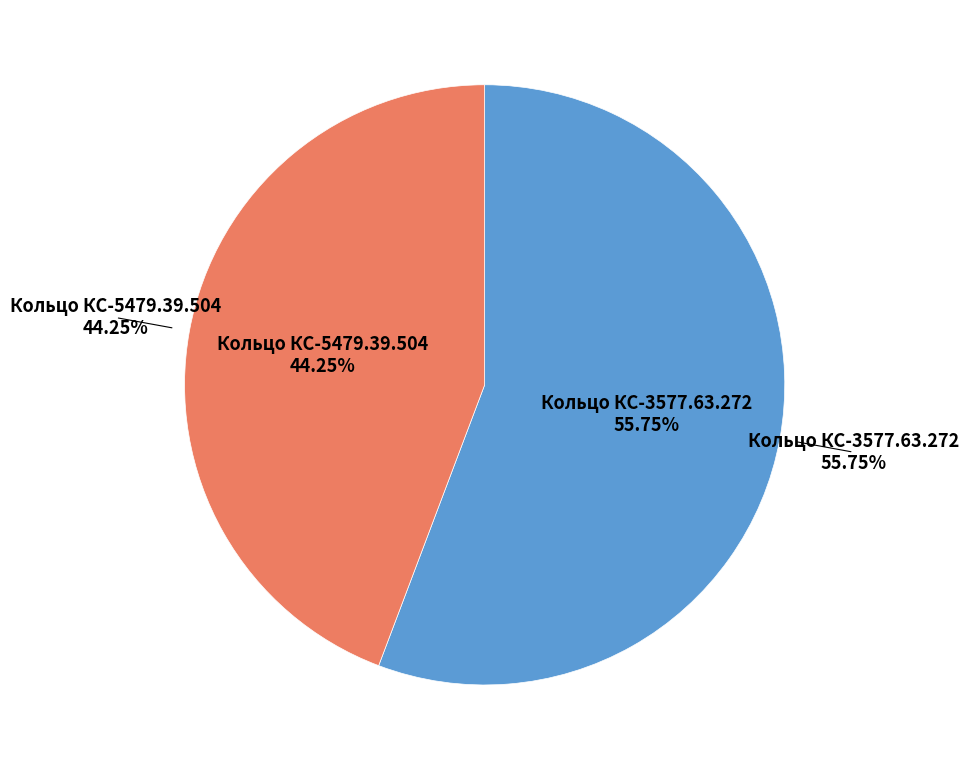

To the nearest percent, what percentage of the pie is Кольцо КС-3577.63.272?

56%